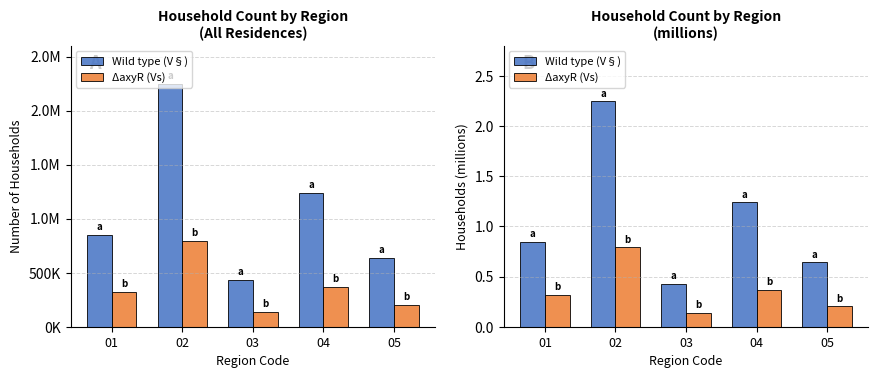

Between 01 and 05, which is larger?

01